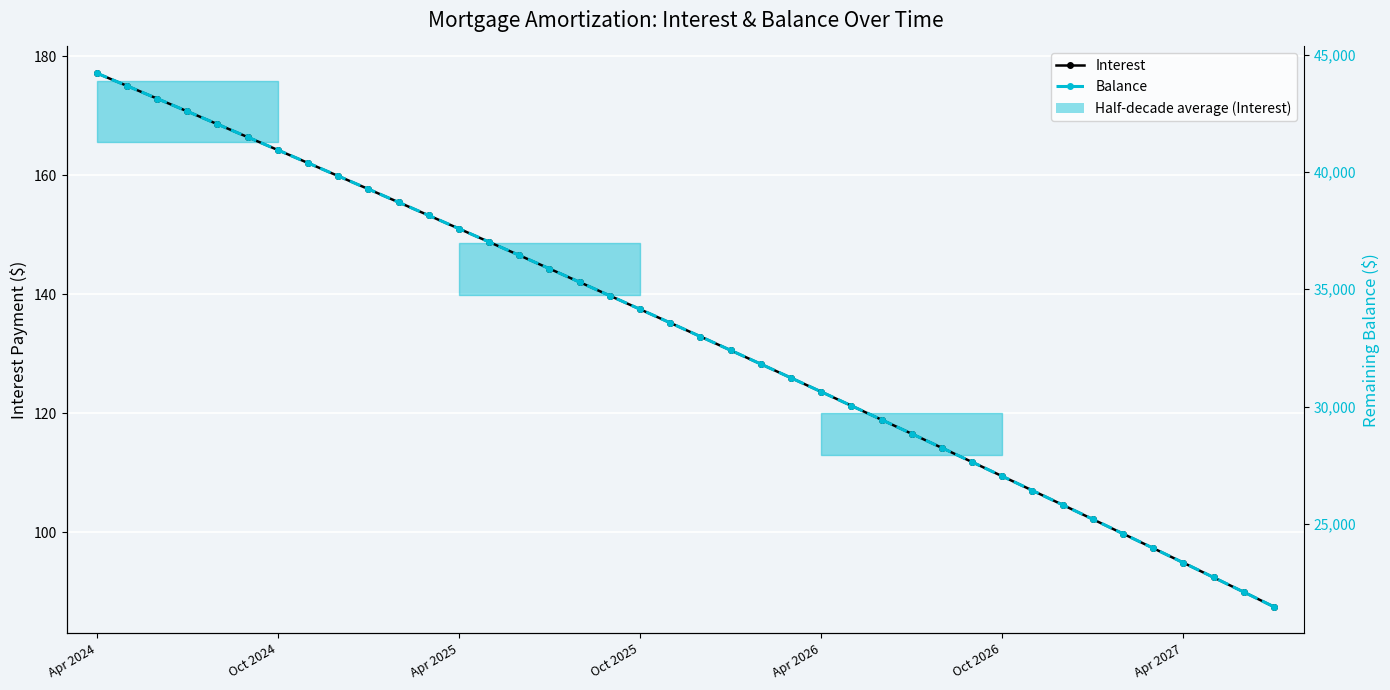

What position from the left is 19?

20